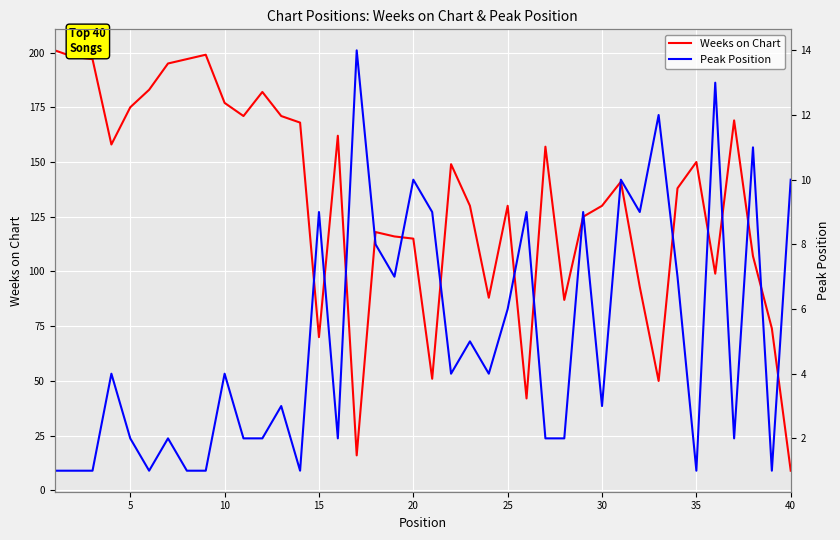

What is the greatest value displayed?

201